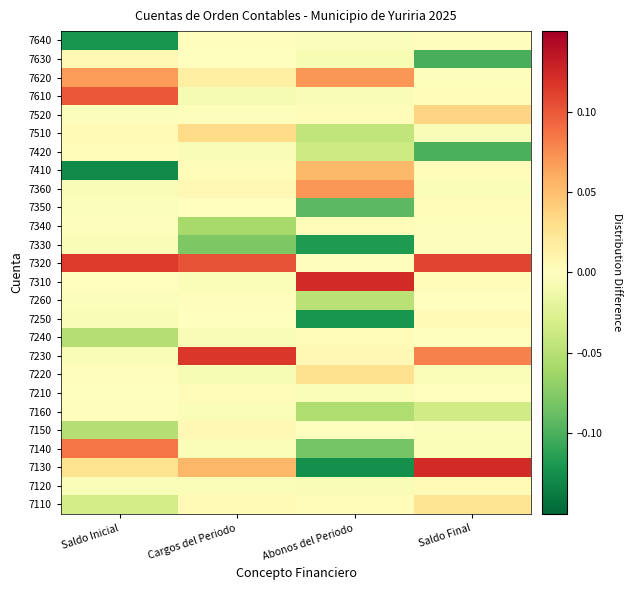

Reading left to right, extract all data points from this chart.

7110: Saldo Inicial=-0.0	Cargos del Periodo=0.0	Abonos del Periodo=0.0	Saldo Final=0.0
7120: Saldo Inicial=-0.0	Cargos del Periodo=-0.0	Abonos del Periodo=-0.0	Saldo Final=0.0
7130: Saldo Inicial=0.0	Cargos del Periodo=0.1	Abonos del Periodo=-0.1	Saldo Final=0.1
7140: Saldo Inicial=0.1	Cargos del Periodo=-0.0	Abonos del Periodo=-0.1	Saldo Final=-0.0
7150: Saldo Inicial=-0.1	Cargos del Periodo=0.0	Abonos del Periodo=-0.0	Saldo Final=-0.0
7160: Saldo Inicial=0.0	Cargos del Periodo=-0.0	Abonos del Periodo=-0.1	Saldo Final=-0.0
7210: Saldo Inicial=-0.0	Cargos del Periodo=0.0	Abonos del Periodo=-0.0	Saldo Final=0.0
7220: Saldo Inicial=0.0	Cargos del Periodo=-0.0	Abonos del Periodo=0.0	Saldo Final=-0.0
7230: Saldo Inicial=-0.0	Cargos del Periodo=0.1	Abonos del Periodo=0.0	Saldo Final=0.1
7240: Saldo Inicial=-0.1	Cargos del Periodo=-0.0	Abonos del Periodo=0.0	Saldo Final=-0.0
7250: Saldo Inicial=-0.0	Cargos del Periodo=-0.0	Abonos del Periodo=-0.1	Saldo Final=0.0
7260: Saldo Inicial=-0.0	Cargos del Periodo=0.0	Abonos del Periodo=-0.0	Saldo Final=0.0
7310: Saldo Inicial=0.0	Cargos del Periodo=-0.0	Abonos del Periodo=0.1	Saldo Final=0.0
7320: Saldo Inicial=0.1	Cargos del Periodo=0.1	Abonos del Periodo=0.0	Saldo Final=0.1
7330: Saldo Inicial=-0.0	Cargos del Periodo=-0.1	Abonos del Periodo=-0.1	Saldo Final=-0.0
7340: Saldo Inicial=-0.0	Cargos del Periodo=-0.1	Abonos del Periodo=0.0	Saldo Final=-0.0
7350: Saldo Inicial=-0.0	Cargos del Periodo=0.0	Abonos del Periodo=-0.1	Saldo Final=0.0
7360: Saldo Inicial=-0.0	Cargos del Periodo=0.0	Abonos del Periodo=0.1	Saldo Final=-0.0
7410: Saldo Inicial=-0.1	Cargos del Periodo=0.0	Abonos del Periodo=0.1	Saldo Final=0.0
7420: Saldo Inicial=0.0	Cargos del Periodo=-0.0	Abonos del Periodo=-0.0	Saldo Final=-0.1
7510: Saldo Inicial=0.0	Cargos del Periodo=0.0	Abonos del Periodo=-0.0	Saldo Final=-0.0
7520: Saldo Inicial=-0.0	Cargos del Periodo=-0.0	Abonos del Periodo=0.0	Saldo Final=0.0
7610: Saldo Inicial=0.1	Cargos del Periodo=-0.0	Abonos del Periodo=-0.0	Saldo Final=0.0
7620: Saldo Inicial=0.1	Cargos del Periodo=0.0	Abonos del Periodo=0.1	Saldo Final=-0.0
7630: Saldo Inicial=0.0	Cargos del Periodo=-0.0	Abonos del Periodo=-0.0	Saldo Final=-0.1
7640: Saldo Inicial=-0.1	Cargos del Periodo=0.0	Abonos del Periodo=-0.0	Saldo Final=0.0